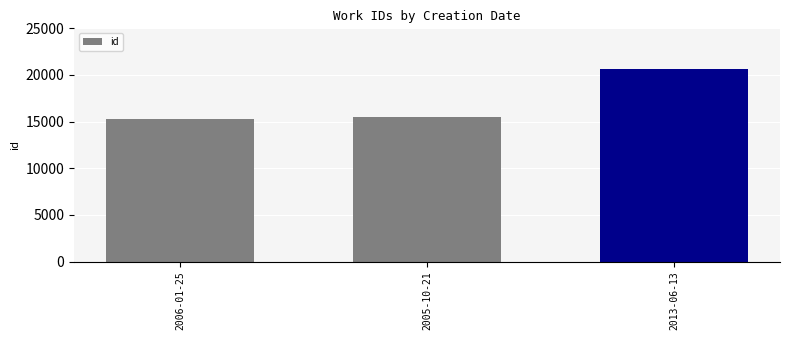

What is the sum of all values?

51374